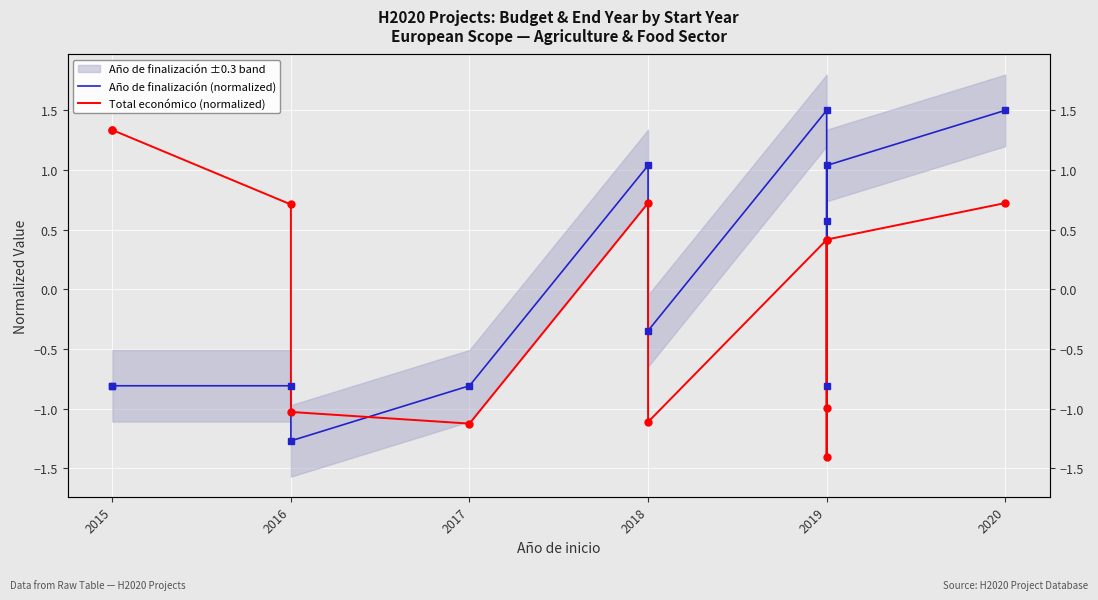

Is the value of Año de finalización (normalized) at 2019 greater than the value of Total económico (normalized) at 2020?

Yes